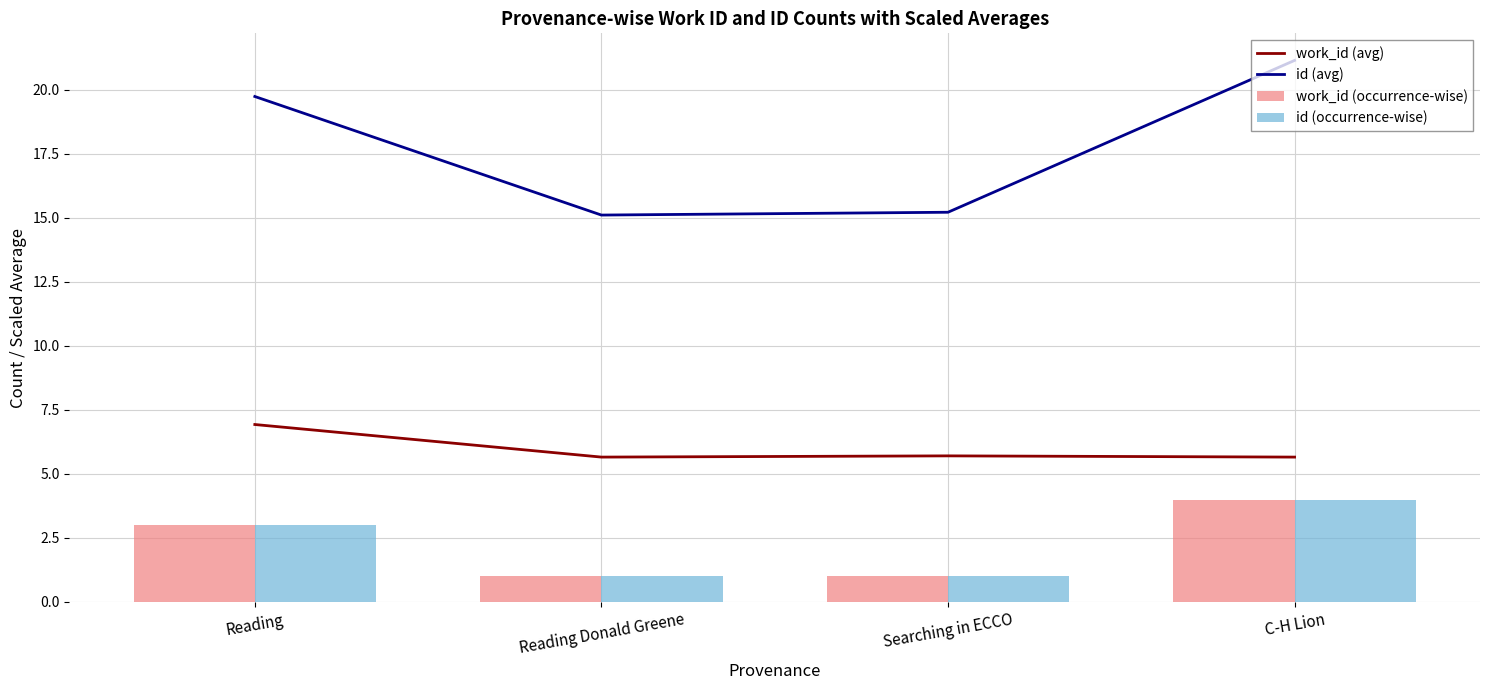

The id (occurrence-wise) series shows 0.7 at Searching in ECCO. True or false?

False